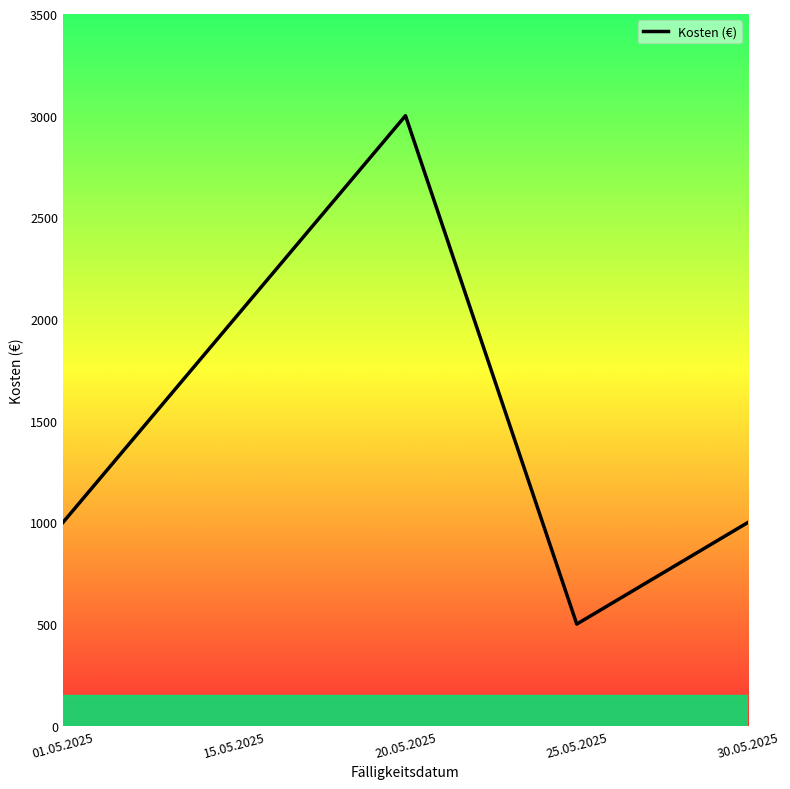

Is it true that the value at 01.05.2025 is 1000?

True